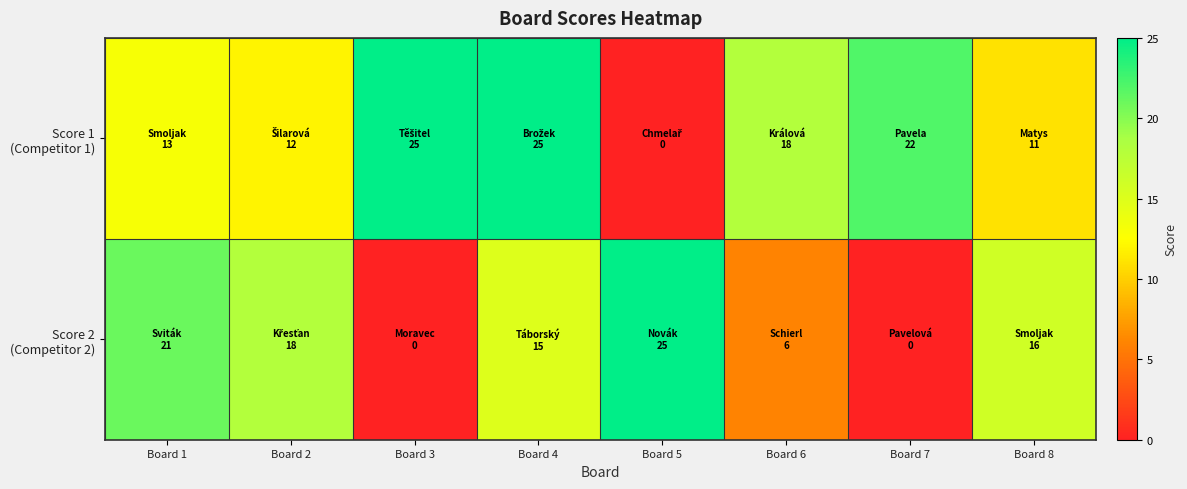

List the series in order of their overall mean, lowest first.

Score 2 (Competitor 2), Score 1 (Competitor 1)